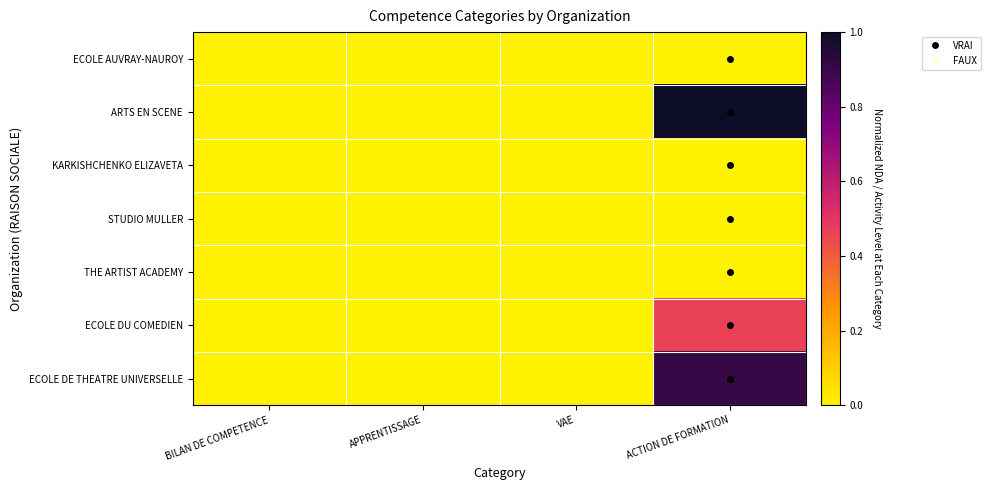

Which label corresponds to the largest value in the chart?

ACTION DE FORMATION